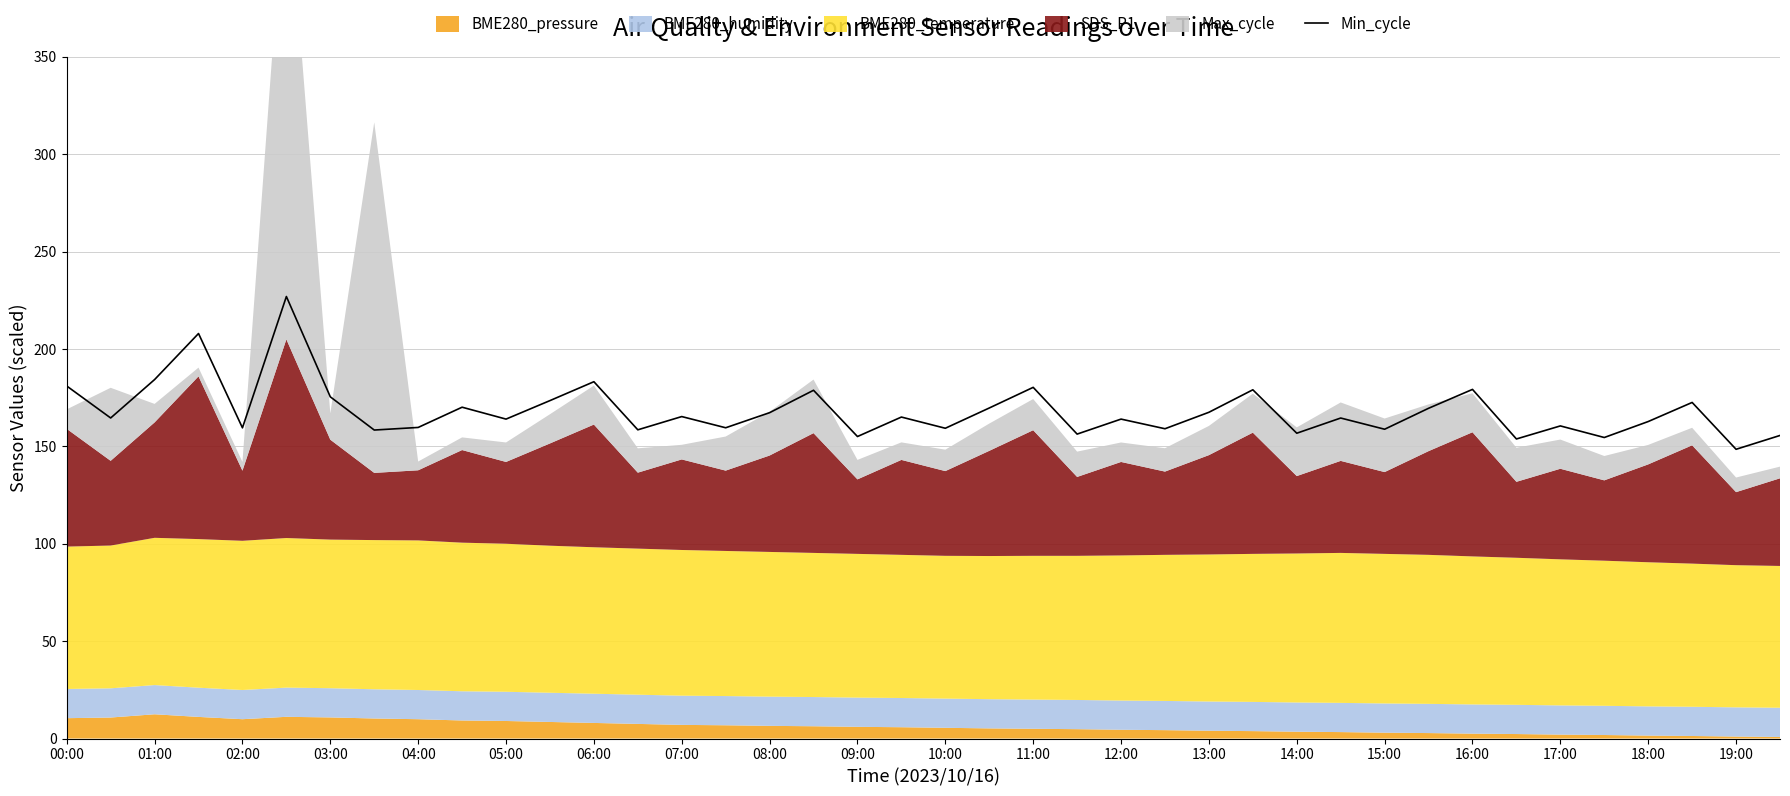

The Min_cycle series shows 181.0 at 00:00. True or false?

True